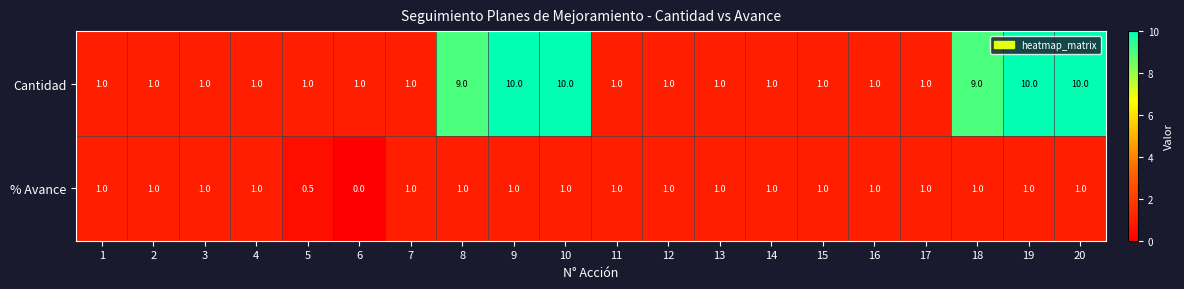

Is the value of Cantidad at 9 greater than the value of % Avance at 1?

Yes